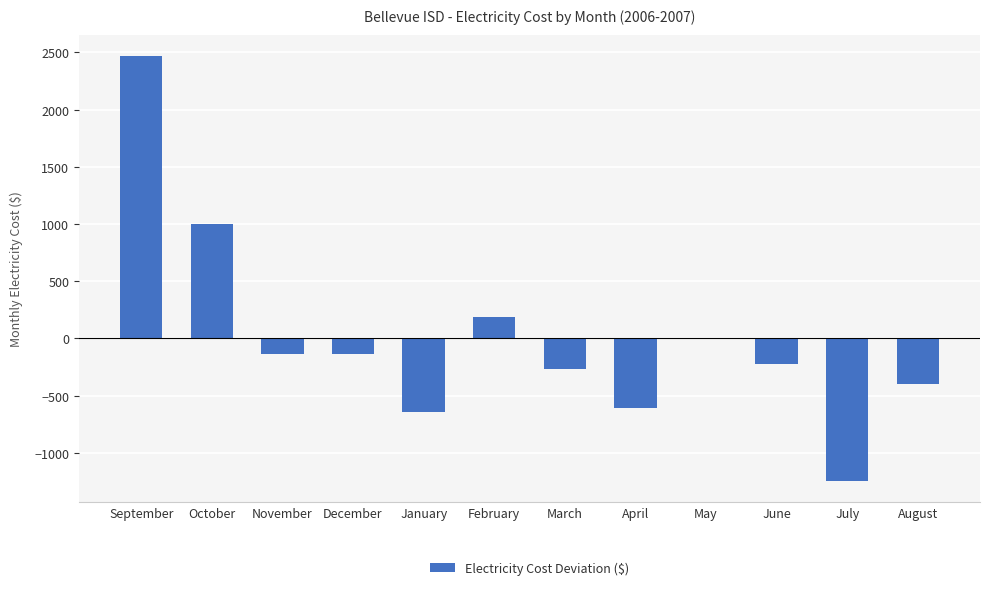

What value does the data have at June?

-222.4